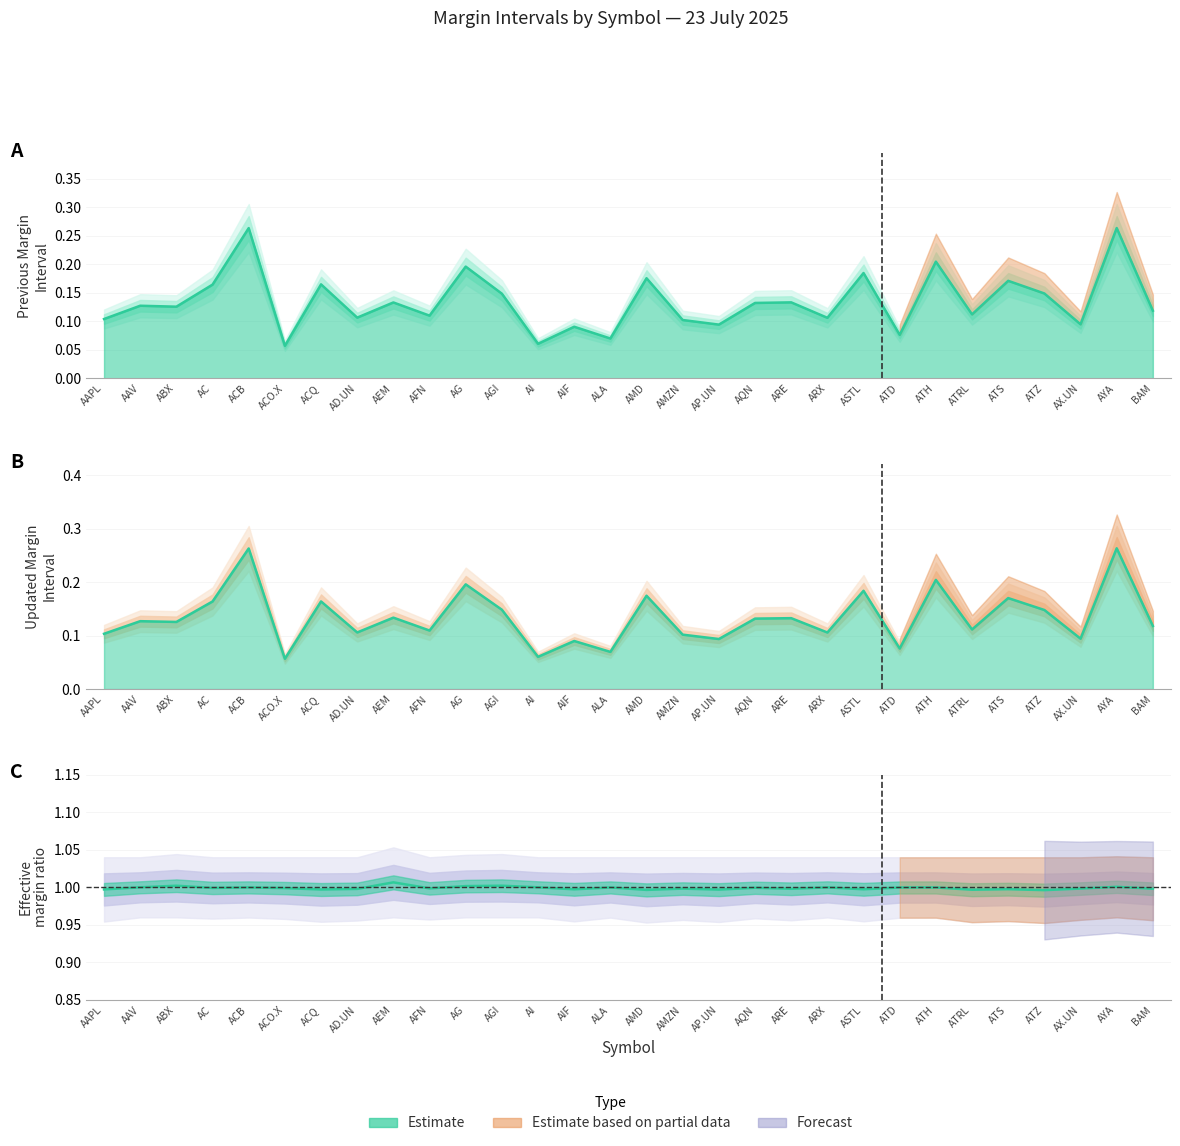

What is the difference between the maximum and minimum values in the INTERVALLE DE MARGE MIS À JOUR series?

0.2